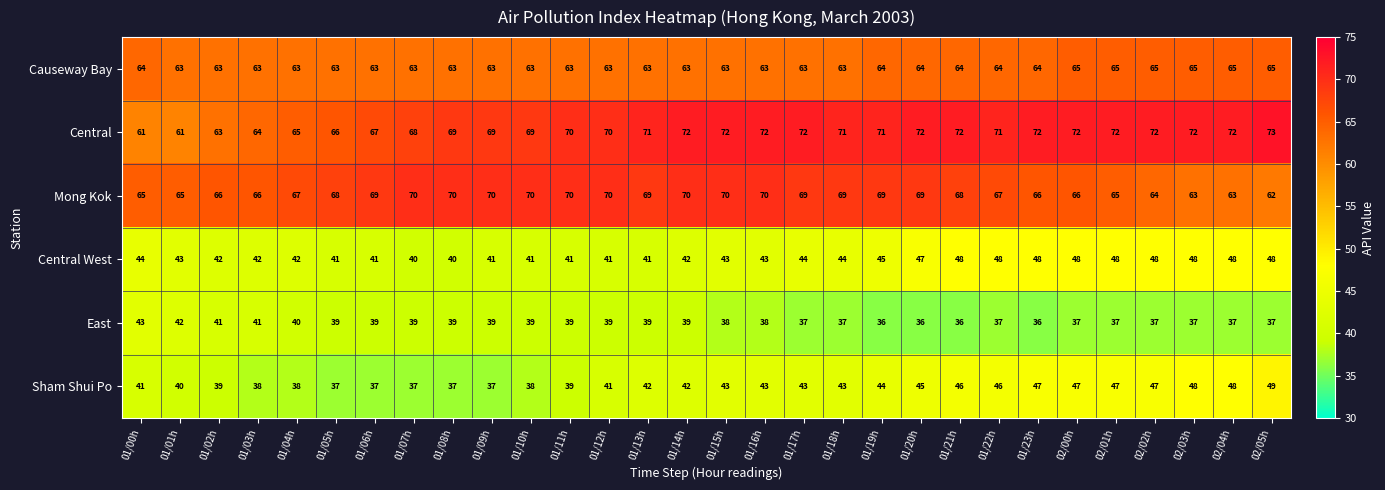

Which series has the largest total across all categories?

Central